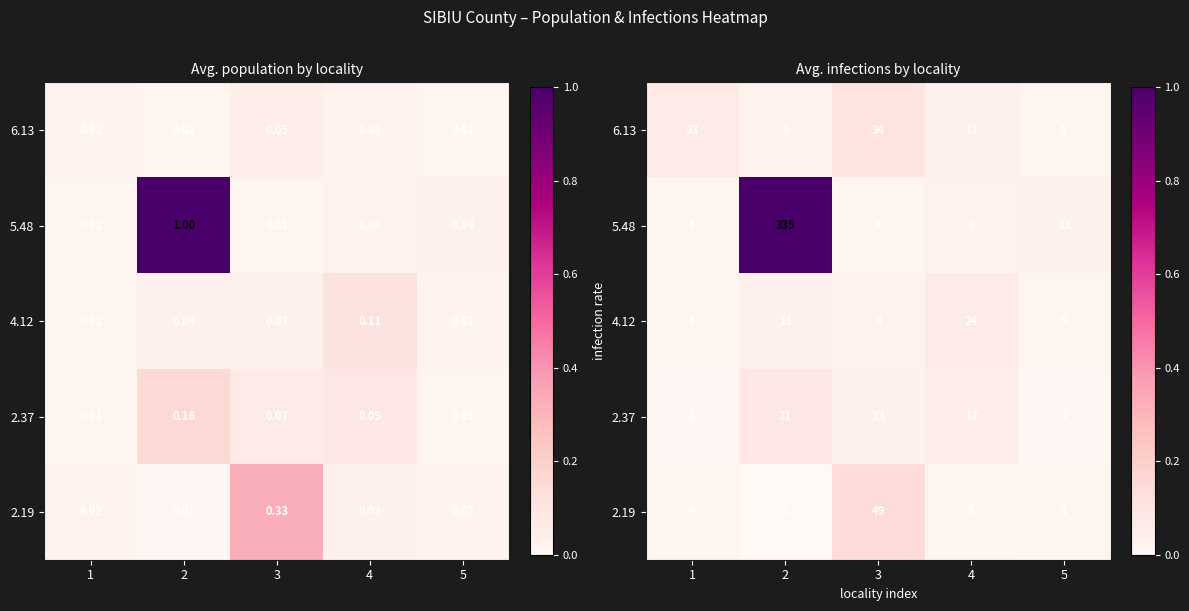

What is the average value of the 5.48 series?

0.2